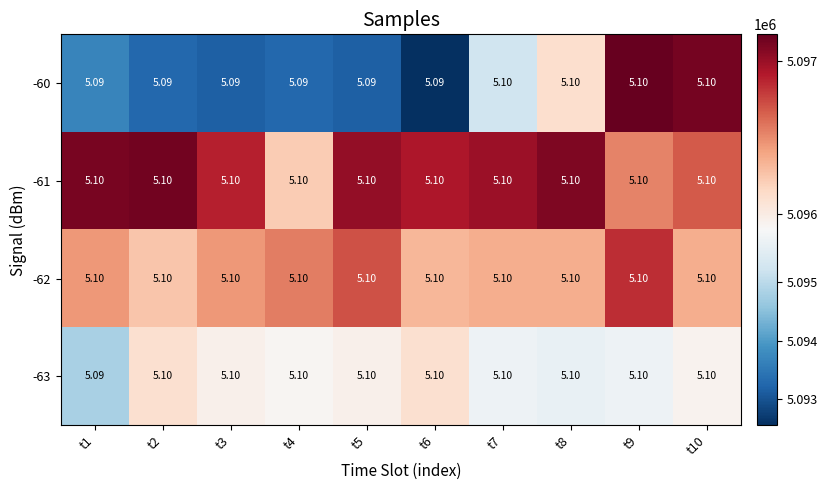

How many categories are shown in the chart?

10